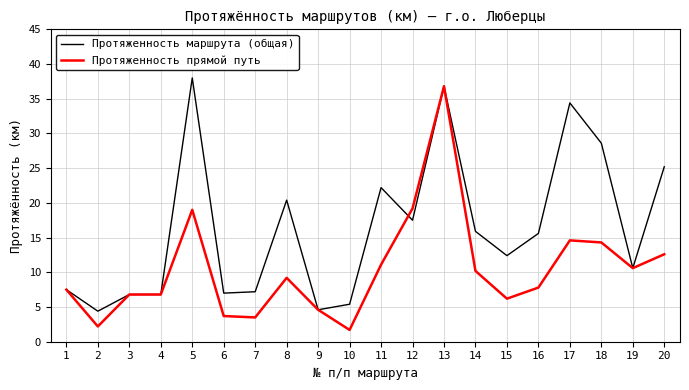

What is the maximum value for Протяженность прямой путь?

36.8